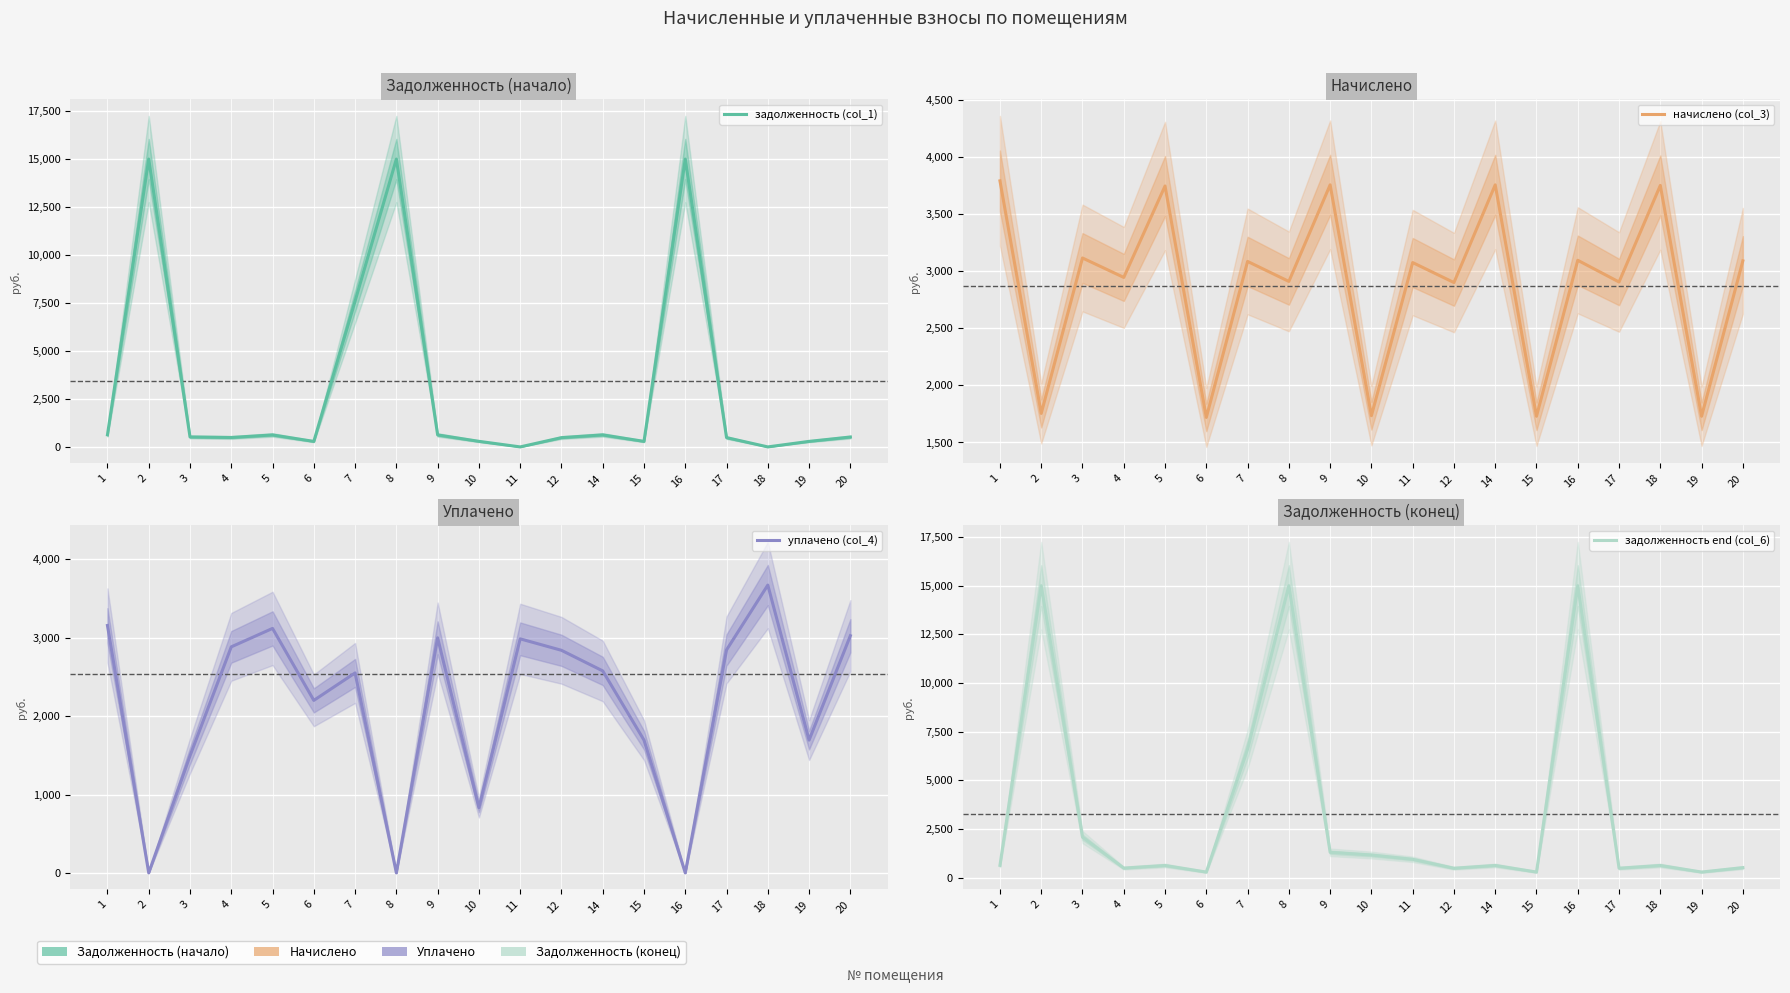

How many distinct data groups are displayed?

4